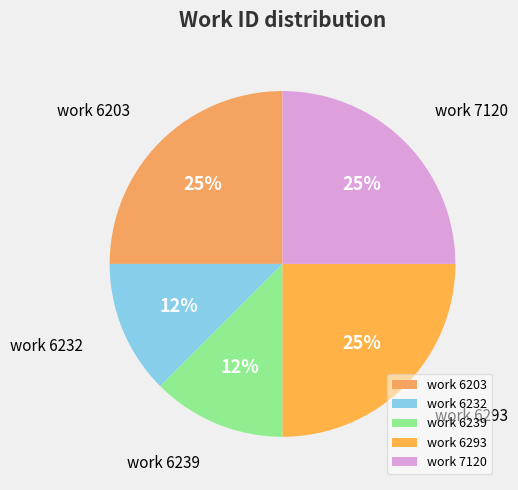

To the nearest percent, what is the average slice percentage?

20%